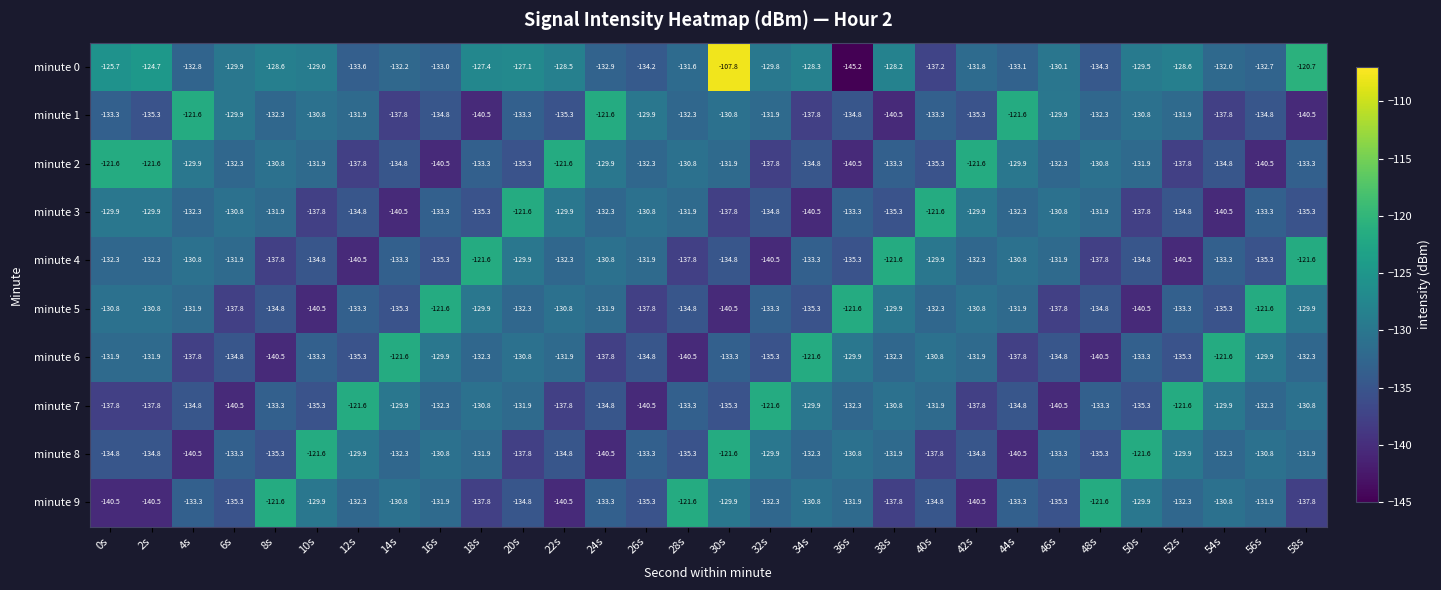

How many categories are shown in the chart?

30